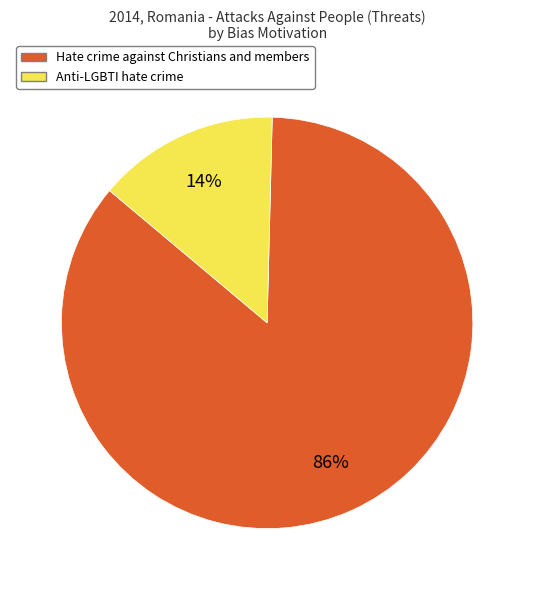

To the nearest percent, what is the average slice percentage?

50%